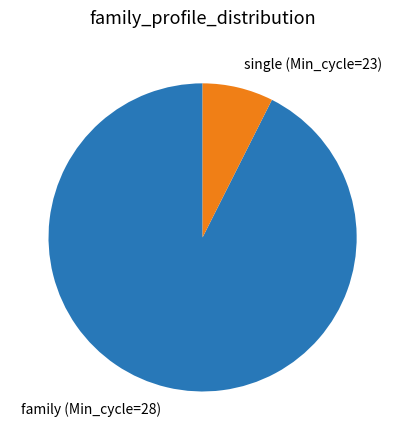

How many segments does this pie chart have?

2